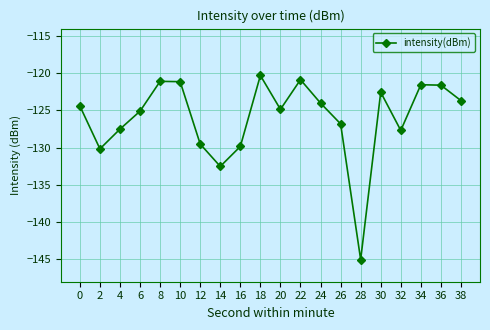

How many points are lower than both their immediate neighbors (excluding endpoints)?

5